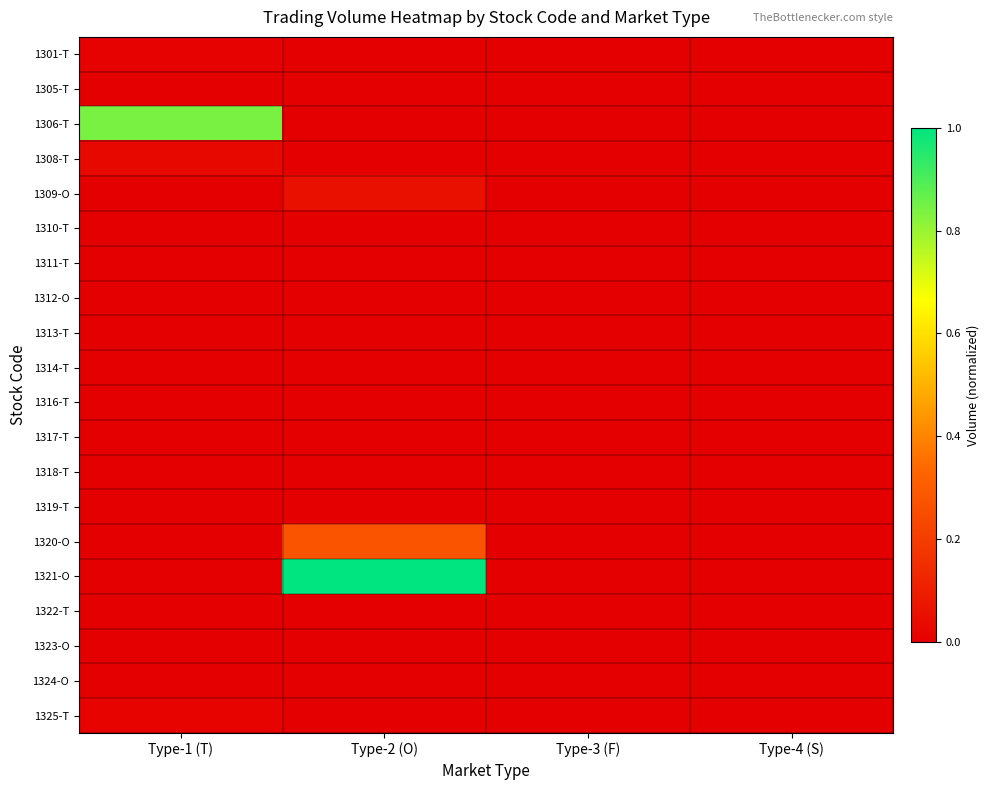

Between Type-1 (T) and Type-3 (F), which is larger?

Type-1 (T)